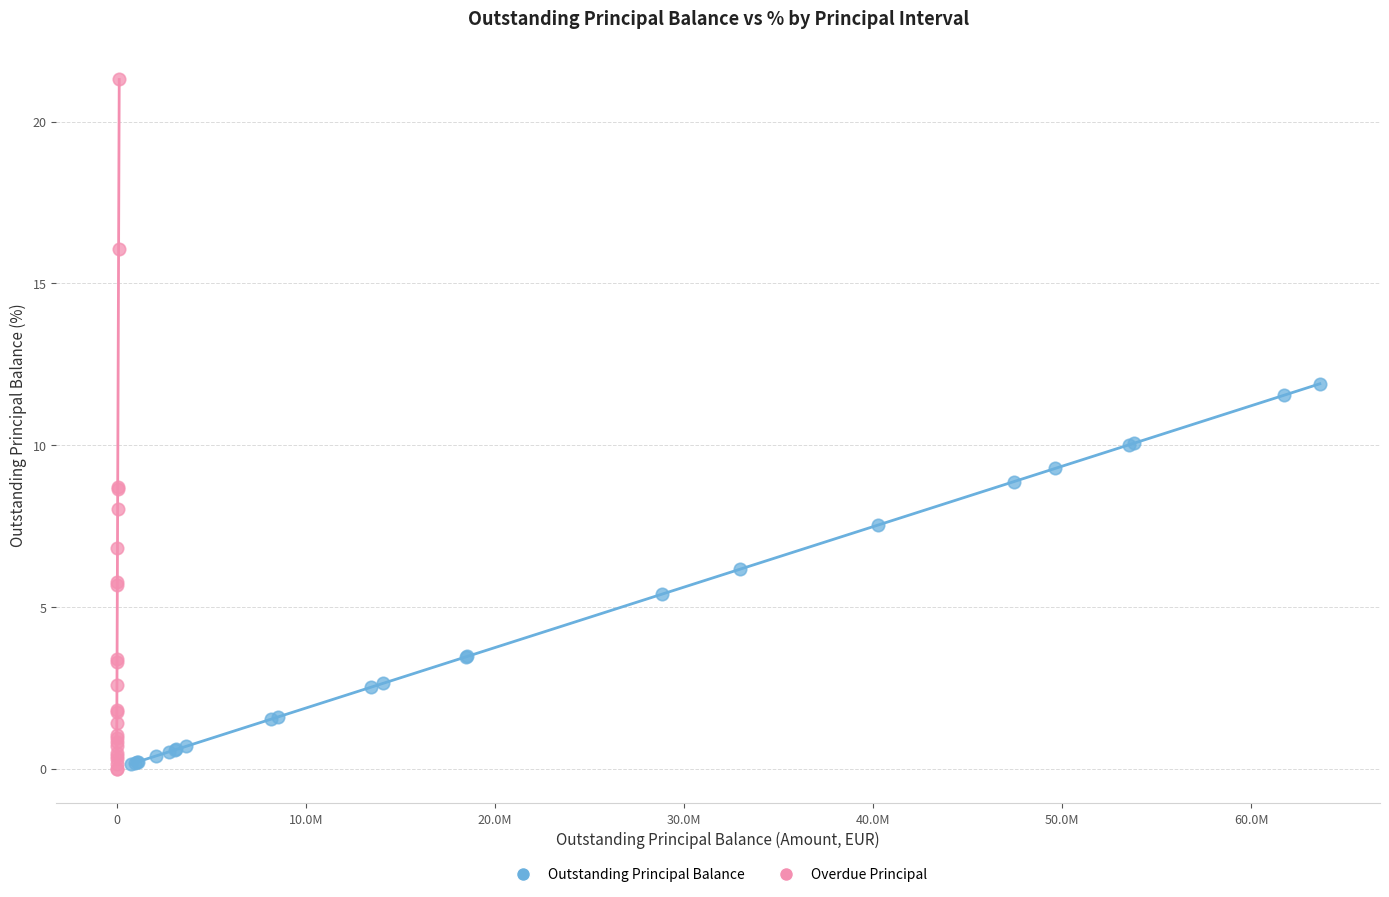

What are all the series names shown in the legend?

Outstanding Principal Balance, Overdue Principal